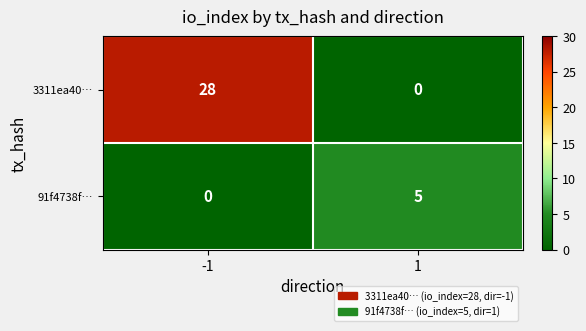

What is the total value across all series at -1?

28